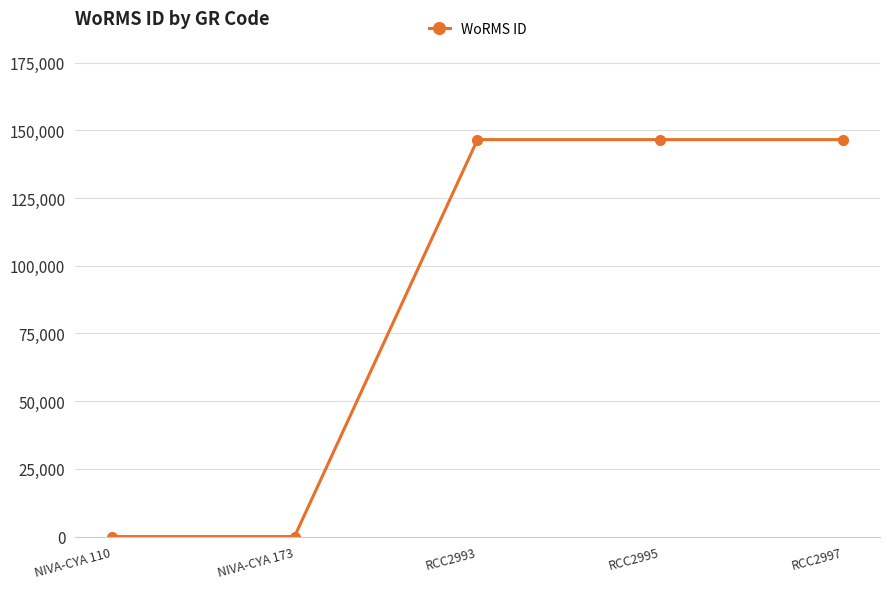

Count the values in the range 0 to 146548.

5